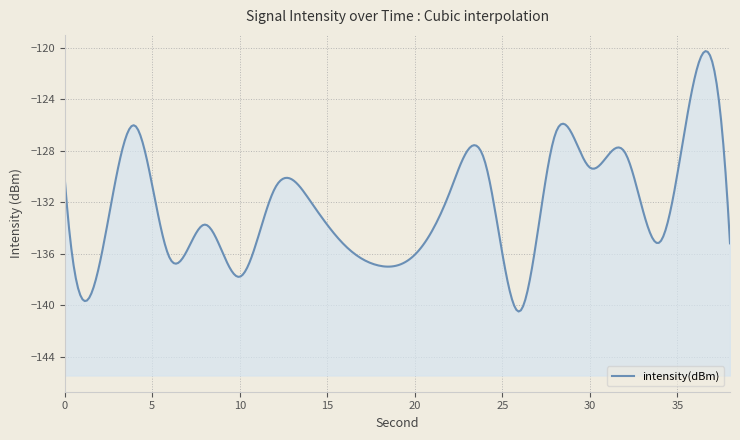

At which category does the chart reach its minimum across all series?

26